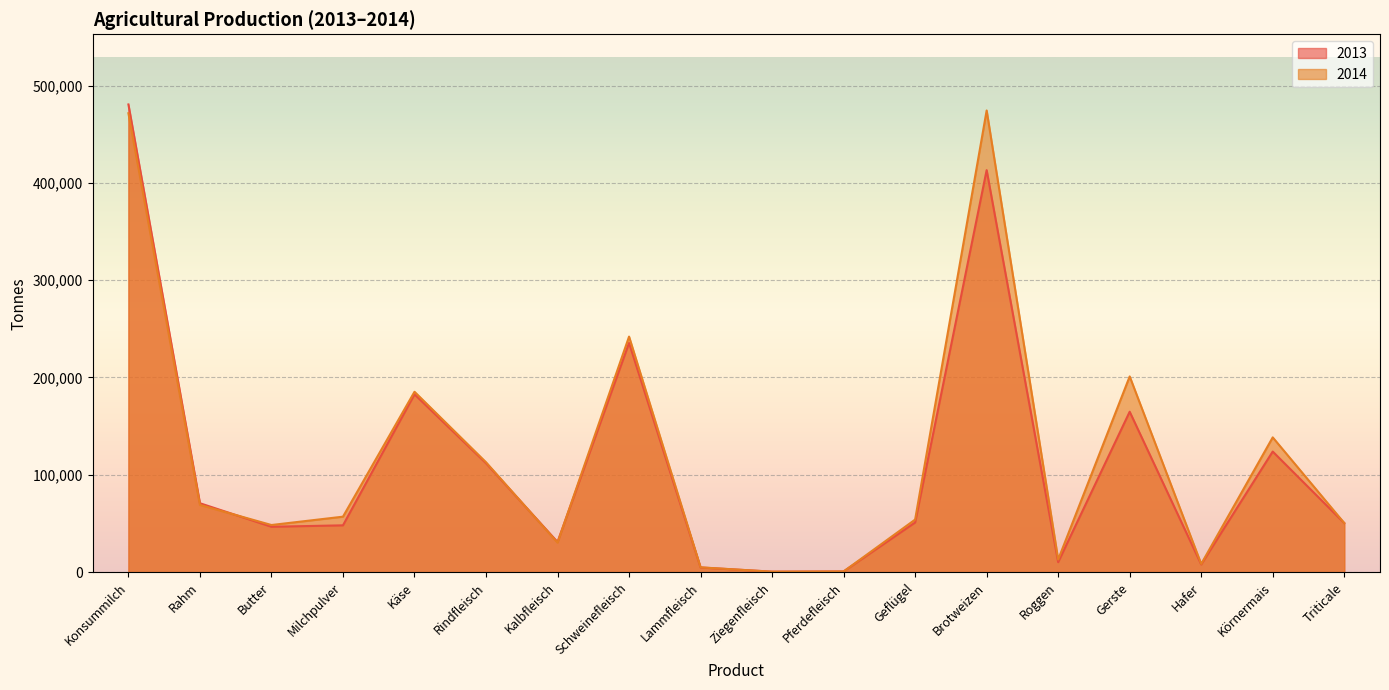

Which series has the largest total across all categories?

2014